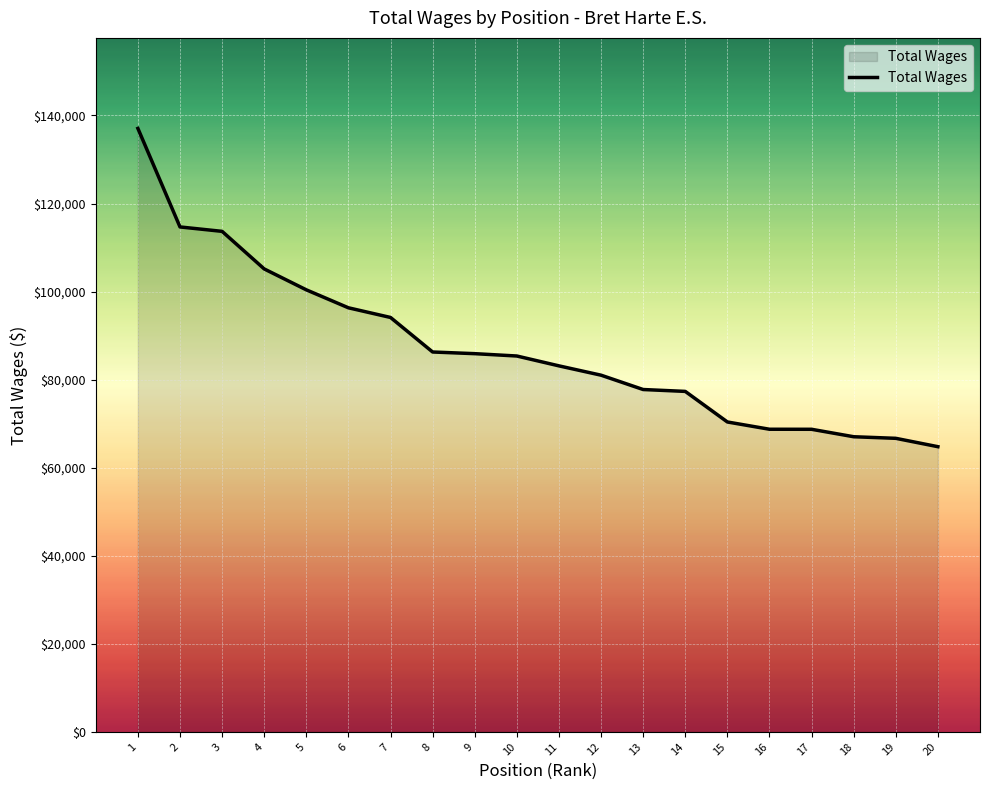

Read the value at 11, to the nearest 50.

83150